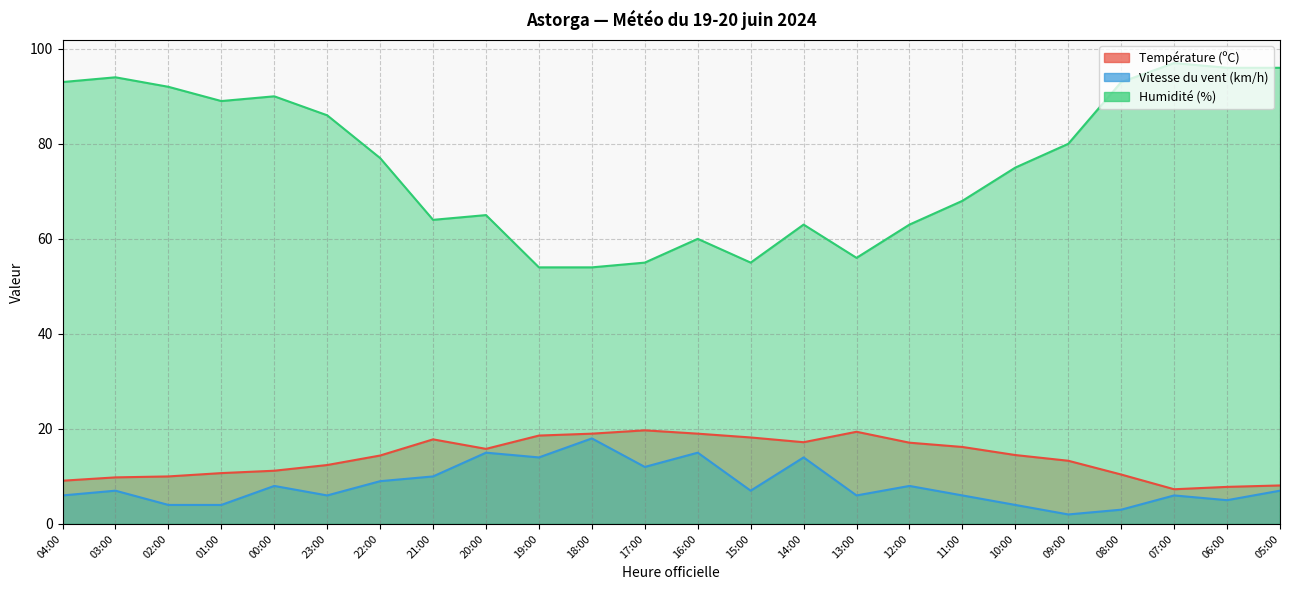

At which label does Humidité (%) reach its peak?

07:00